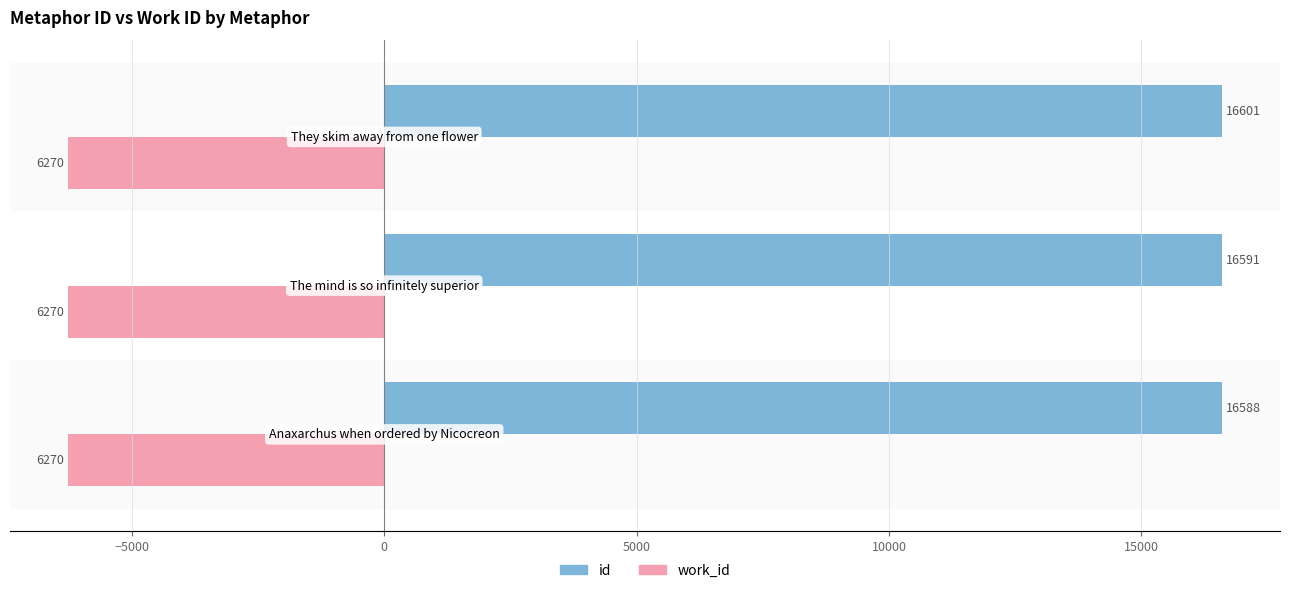

What are all the series names shown in the legend?

id, work_id